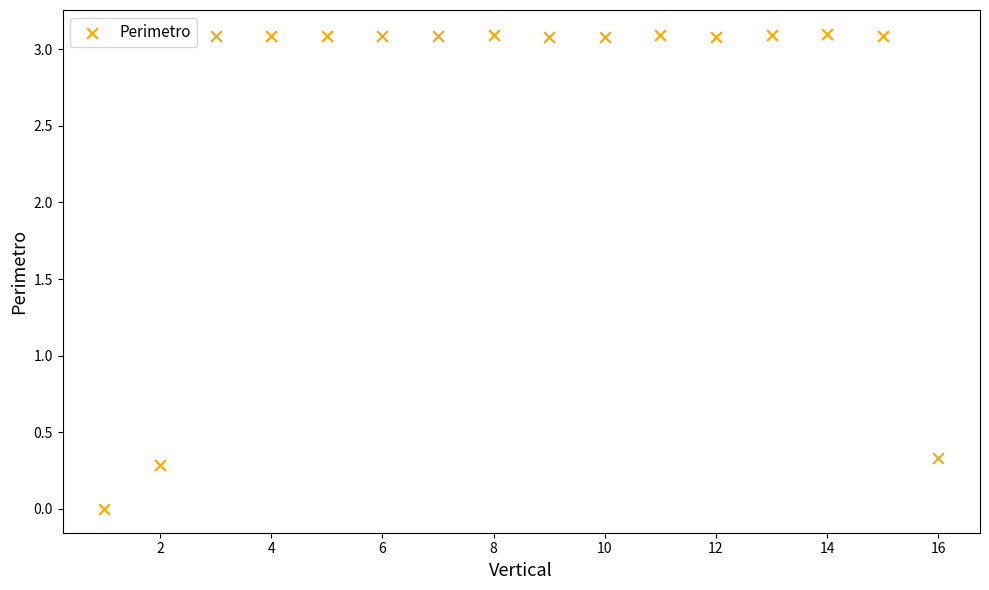

What is the range of X values (max minus min)?

15.0